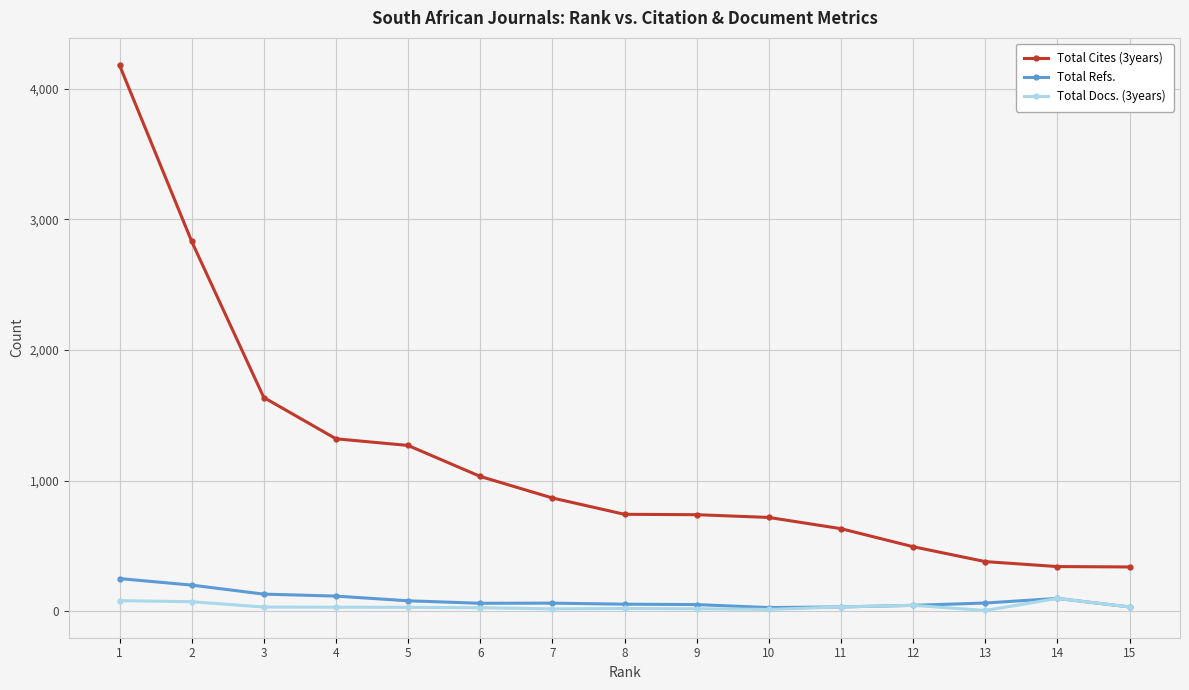

What are all the series names shown in the legend?

Total Cites (3years), Total Refs., Total Docs. (3years)